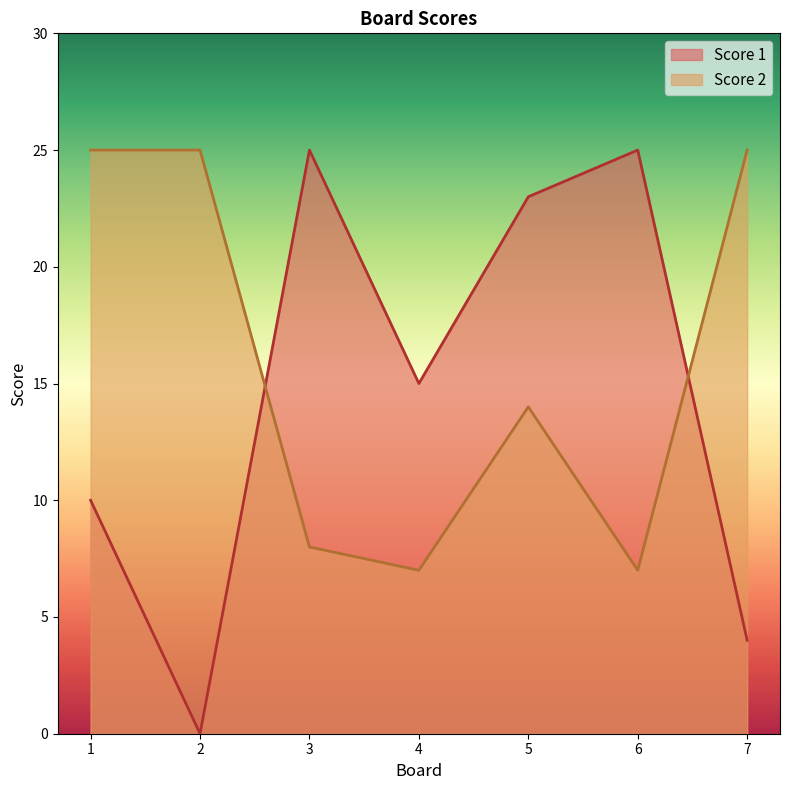

Between 4 and 1, which is larger?

4